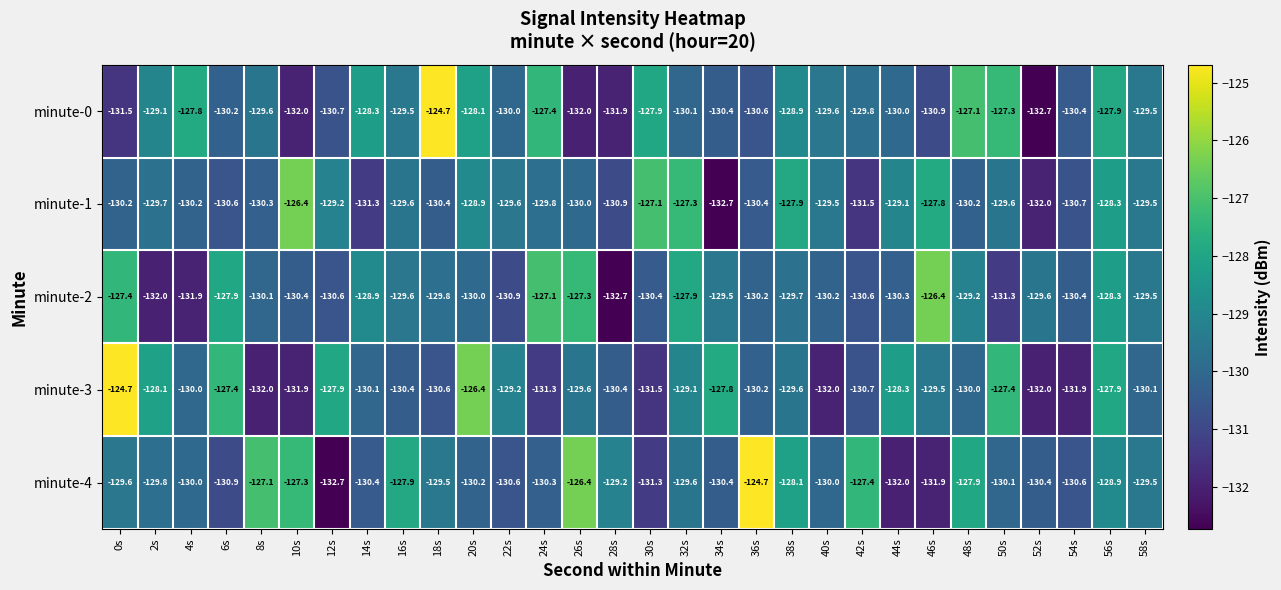

Which series has the largest total across all categories?

minute-4